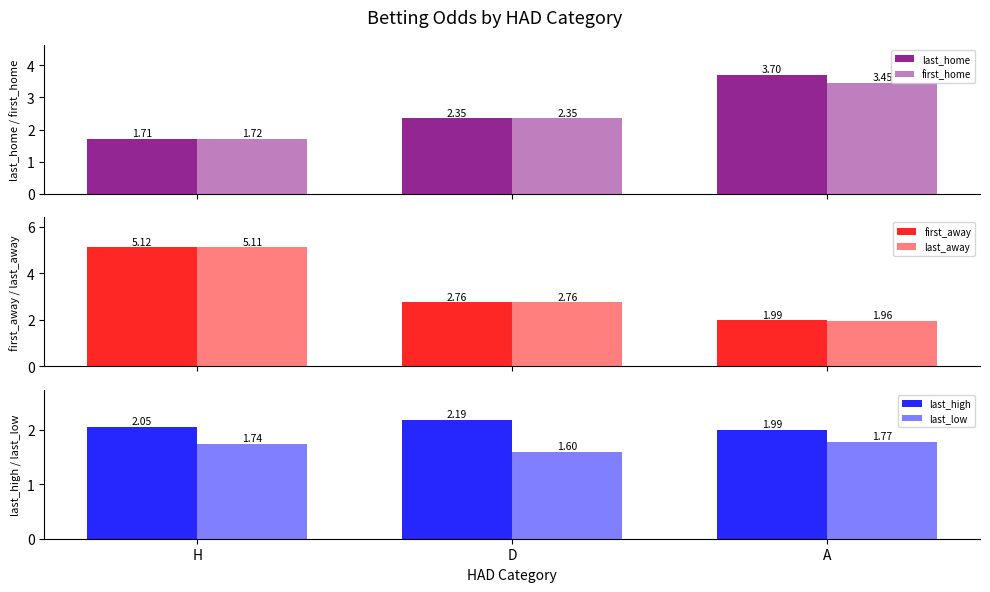

What is the average value of the last_away series?

3.3